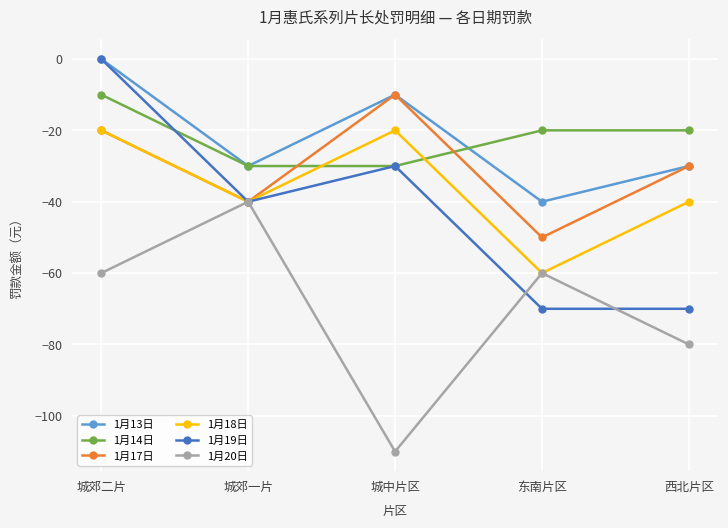

Is it true that 1月18日 equals -8 at 城郊二片?

False